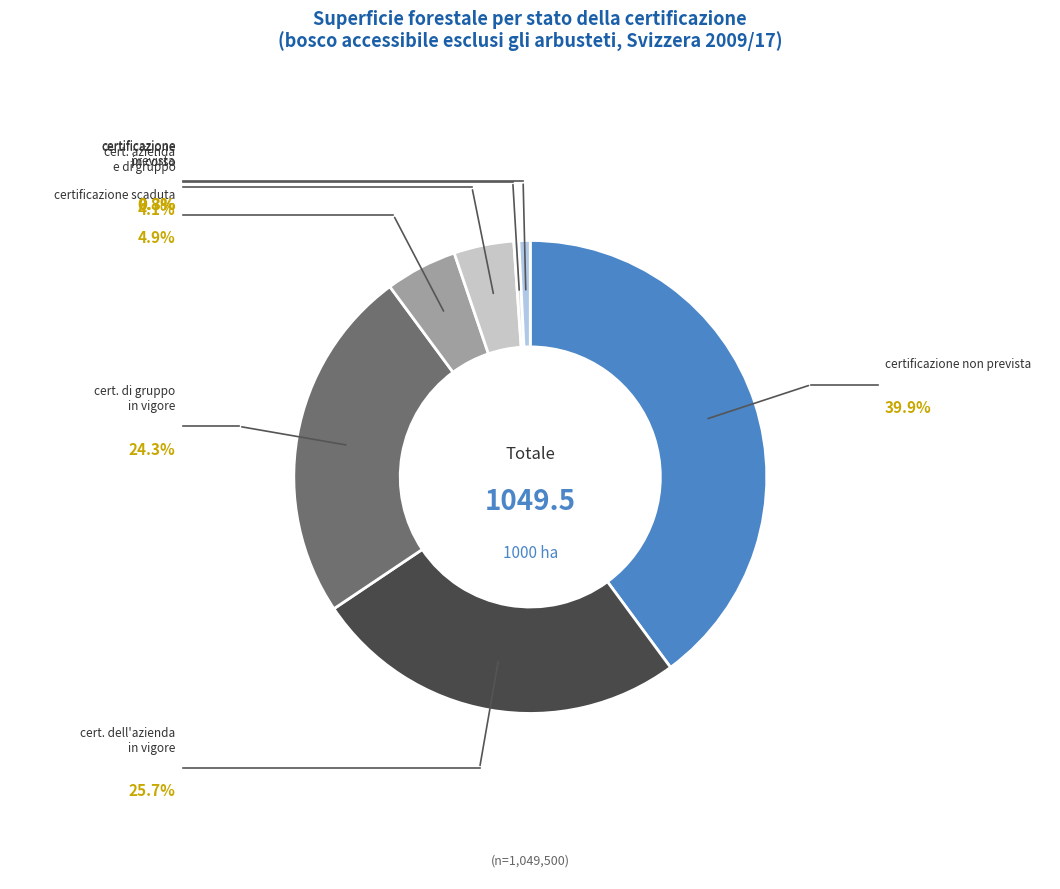

Count the number of slices in the pie.

7